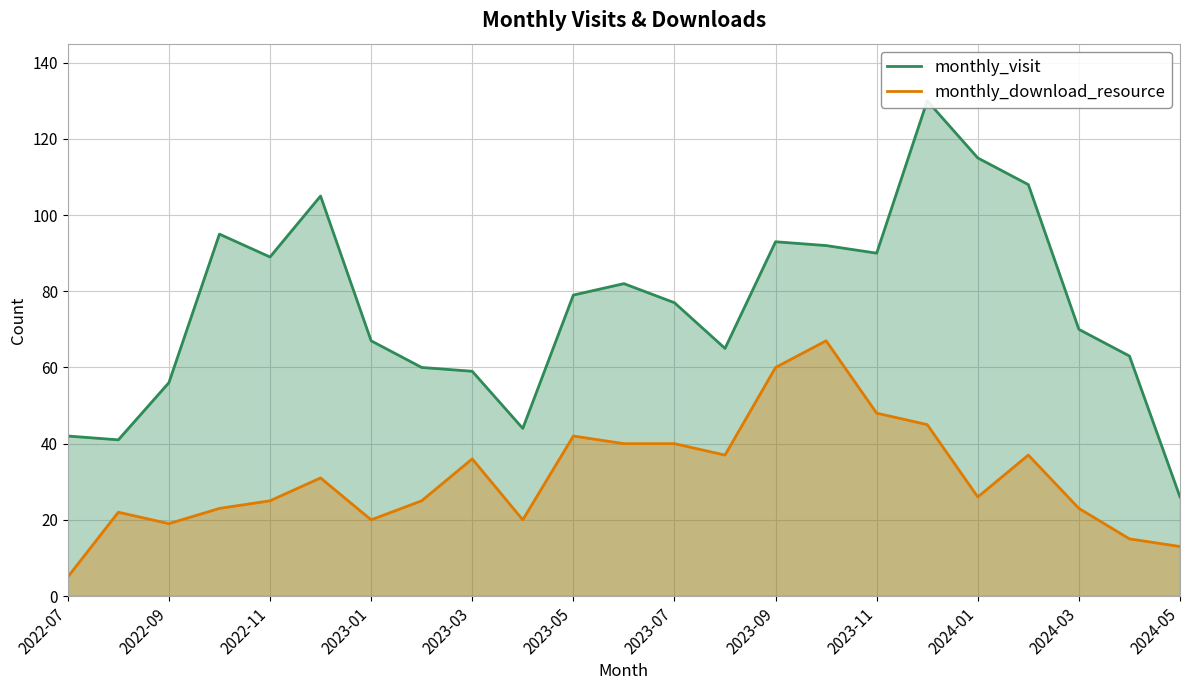

True or false: monthly_download_resource has a value of 20 at 2023-01.

True